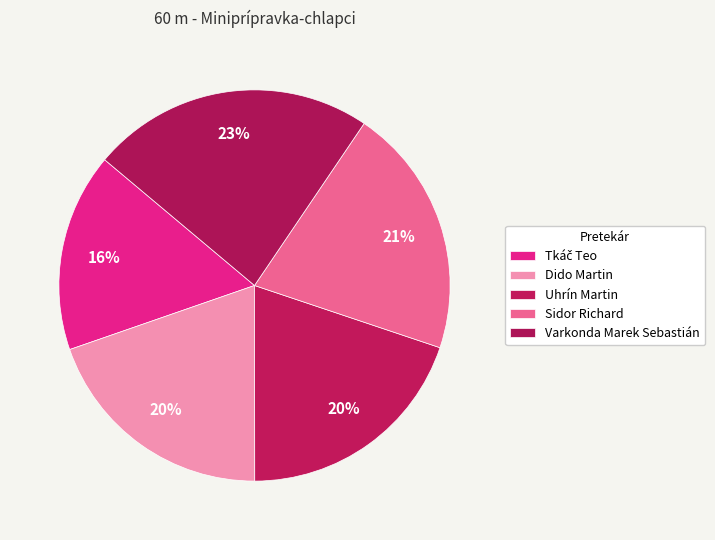

To the nearest percent, what percentage of the pie is Varkonda Marek Sebastián?

23%